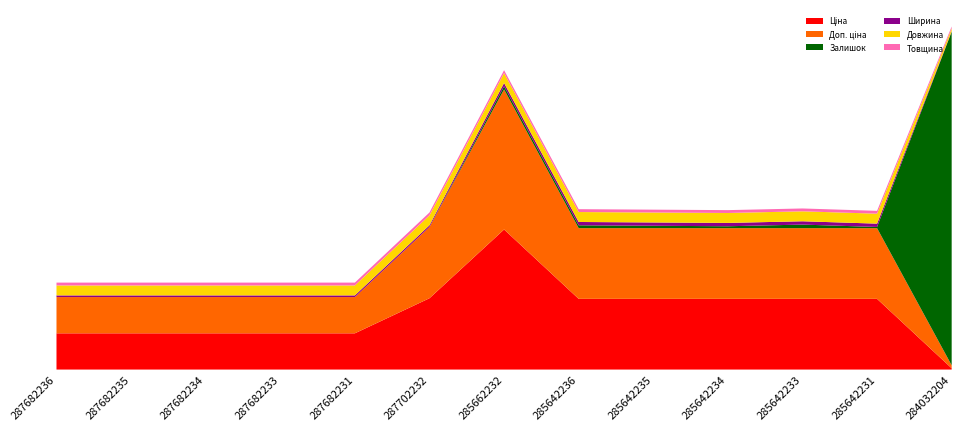

Reading right to left, extract all data points from this chart.

Ціна: 284032204=545.0	285642231=29819.2	285642233=29819.2	285642234=29819.2	285642235=29819.2	285642236=29819.2	285662232=59075.7	287702232=30077.8	287682231=15288.0	287682233=15288.0	287682234=15288.0	287682235=15288.0	287682236=15288.0
Доп. ціна: 284032204=1249.1	285642231=29819.2	285642233=29819.2	285642234=29819.2	285642235=29819.2	285642236=29819.2	285662232=59075.7	287702232=30077.8	287682231=15288.0	287682233=15288.0	287682234=15288.0	287682235=15288.0	287682236=15288.0
Залишок: 284032204=1407.0	285642231=5.0	285642233=15.0	285642234=8.0	285642235=10.0	285642236=12.0	285662232=13.0	287702232=0.0	287682231=0.0	287682233=0.0	287682234=0.0	287682235=0.0	287682236=0.0
Ширина: 284032204=191.0	285642231=1400.0	285642233=1400.0	285642234=1400.0	285642235=1400.0	285642236=1400.0	285662232=1400.0	287702232=697.0	287682231=697.0	287682233=697.0	287682234=697.0	287682235=697.0	287682236=697.0
Довжина: 284032204=1200.0	285642231=4200.0	285642233=4200.0	285642234=4200.0	285642235=4200.0	285642236=4200.0	285662232=4200.0	287702232=4200.0	287682231=4200.0	287682233=4200.0	287682234=4200.0	287682235=4200.0	287682236=4200.0
Товщина: 284032204=8.0	285642231=12.0	285642233=12.0	285642234=12.0	285642235=12.0	285642236=12.0	285662232=12.0	287702232=12.0	287682231=12.0	287682233=12.0	287682234=12.0	287682235=12.0	287682236=12.0